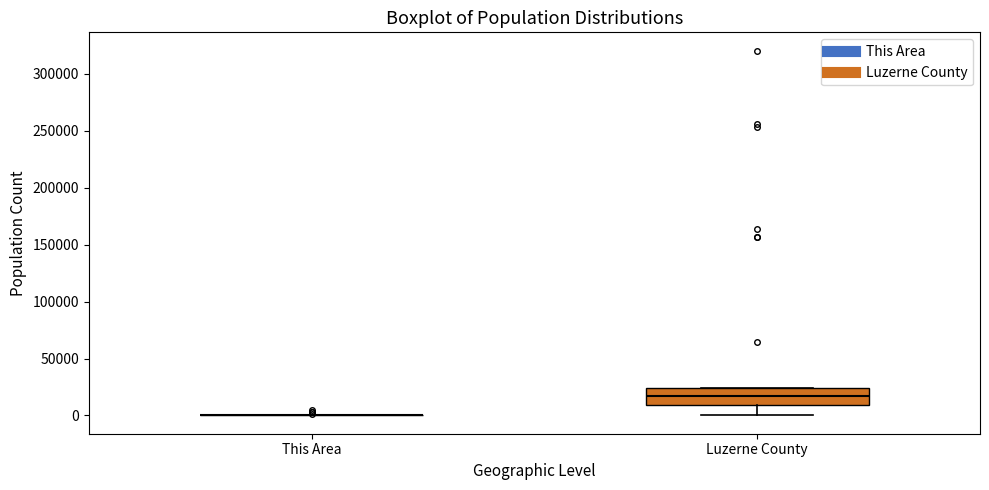

Reading left to right, read every box against the y-axis: the position of its median line, the range the box covers, and the ends of its whiskers. The values are not printed on the chart, so give them approximately, as read against the axis.

This Area: box collapsed to a line at 0, whiskers 0 to 0
Luzerne County: median 15000, box 10000 to 25000, whiskers 0 to 25000